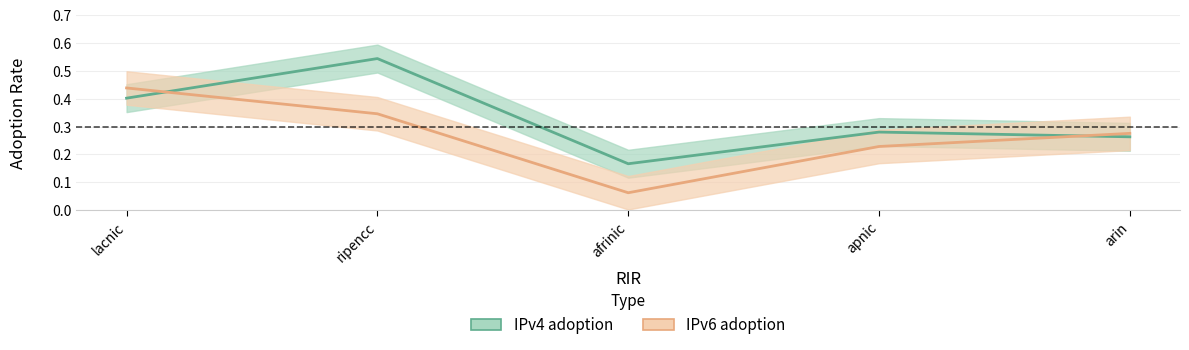

At how many categories does at least one series exceed 0?

5